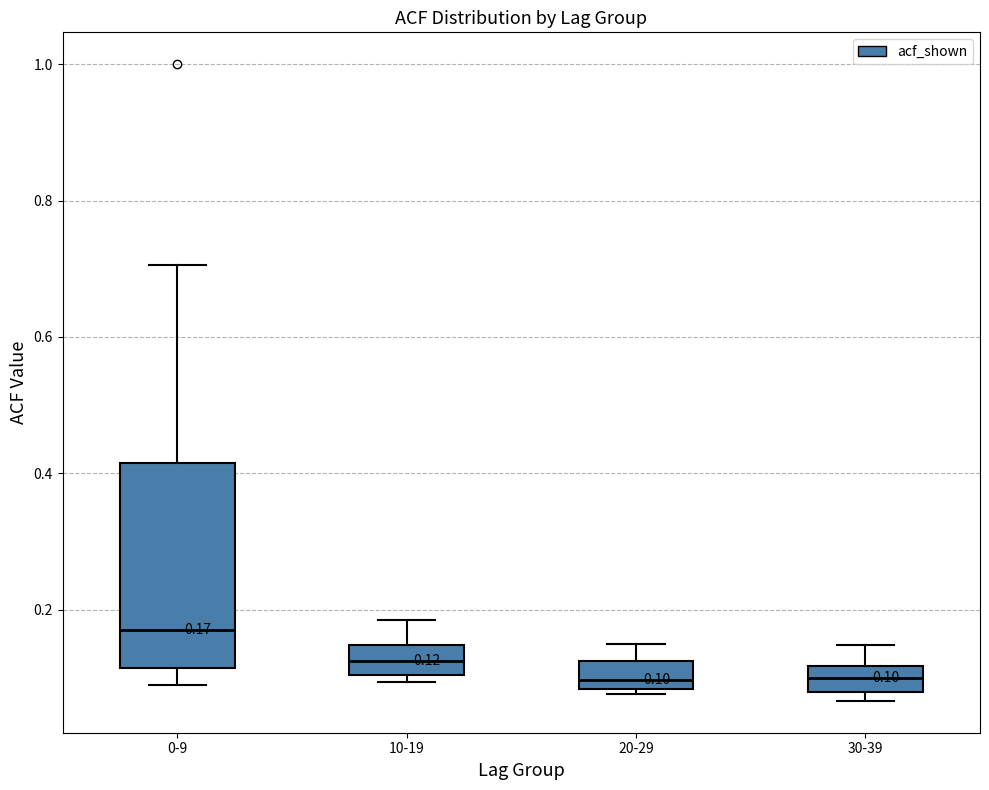

Comparing the boxes themselves (not the whiskers), which one is the tallest?

0-9